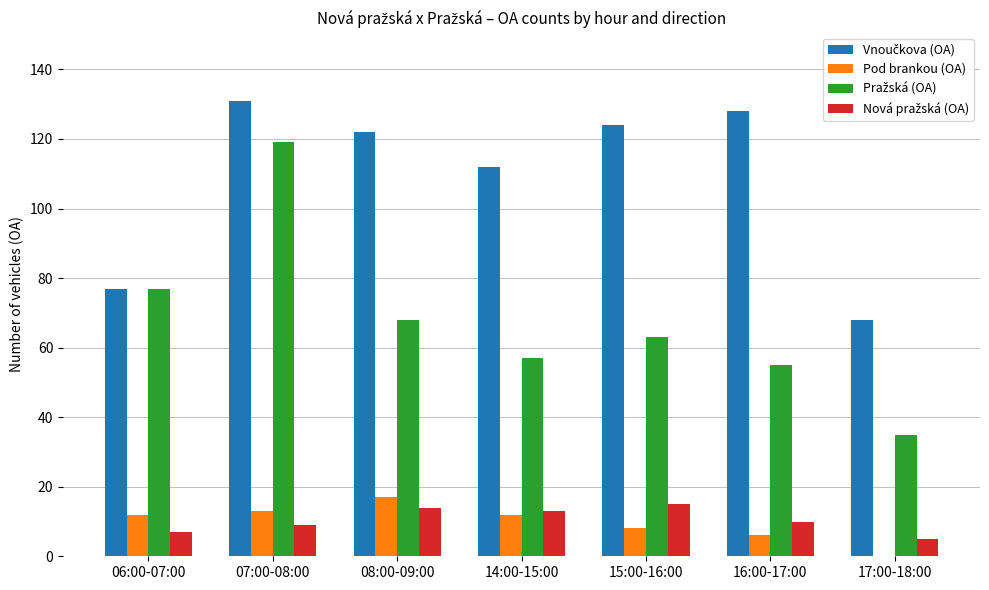

Count the number of data series in this chart.

4